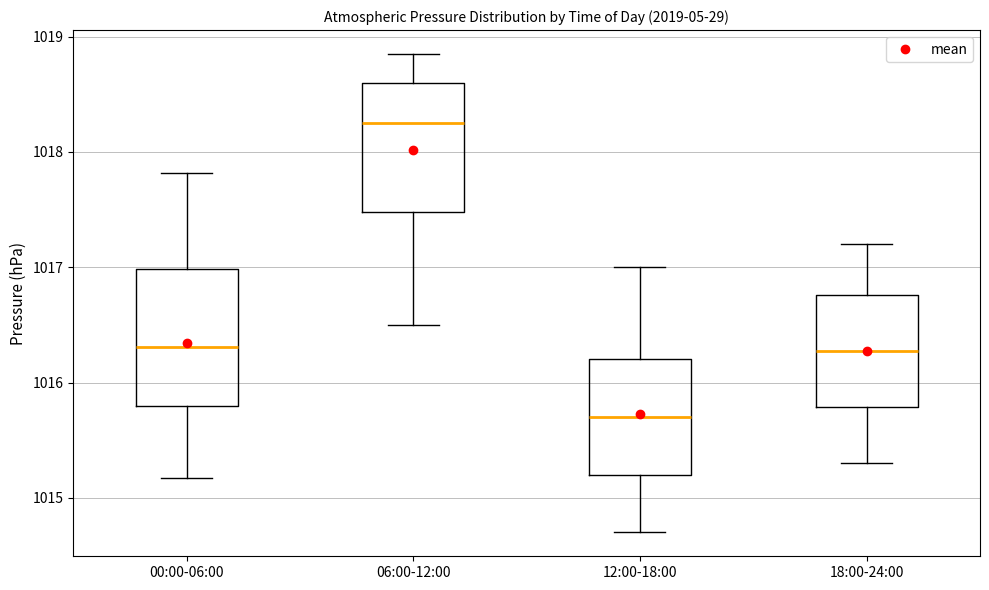

Reading left to right, transcribe this box plot: for each box, give where its median line is, the range the box spans, and where its two whiskers end, as read against the y-axis. The values are not printed on the chart, so give them approximately, as read against the axis.

00:00-06:00: median 1016.3, box 1015.8 to 1017.0, whiskers 1015.2 to 1017.8
06:00-12:00: median 1018.3, box 1017.5 to 1018.6, whiskers 1016.5 to 1018.9
12:00-18:00: median 1015.7, box 1015.2 to 1016.2, whiskers 1014.7 to 1017.0
18:00-24:00: median 1016.3, box 1015.8 to 1016.8, whiskers 1015.3 to 1017.2